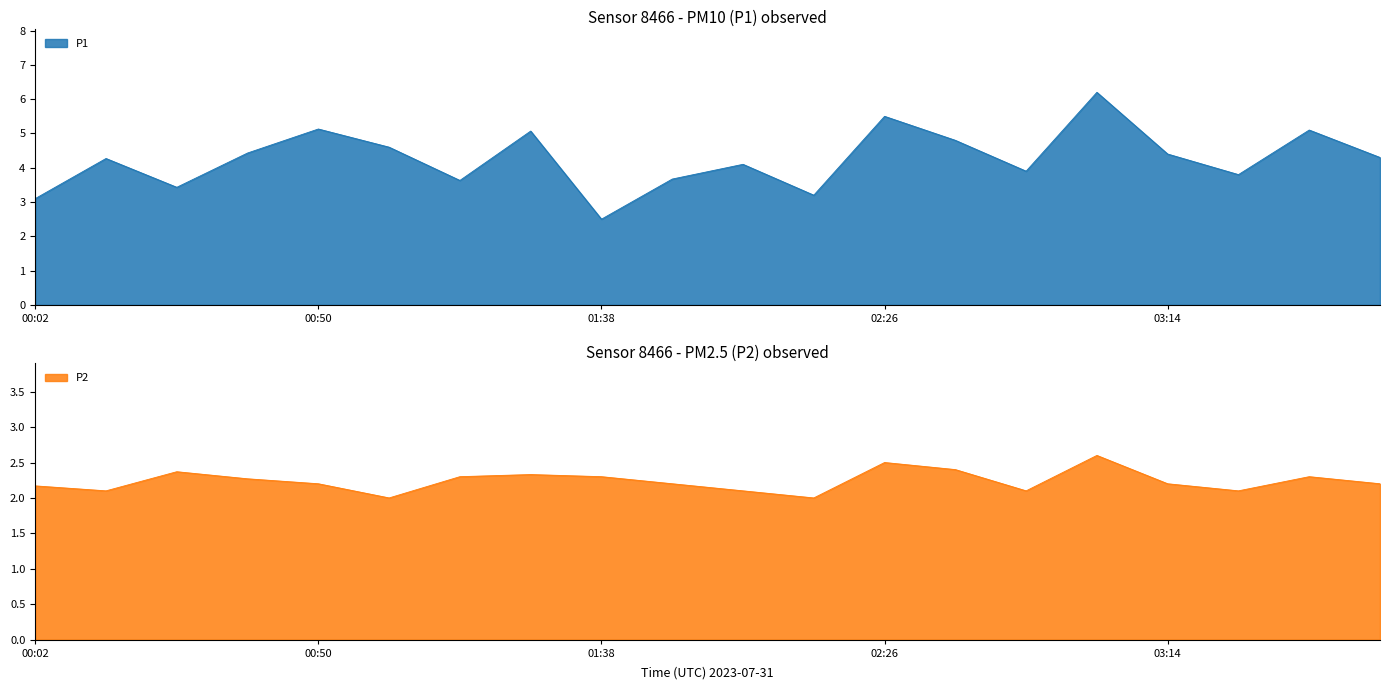

What is the label of the 4th point from the right?

03:14